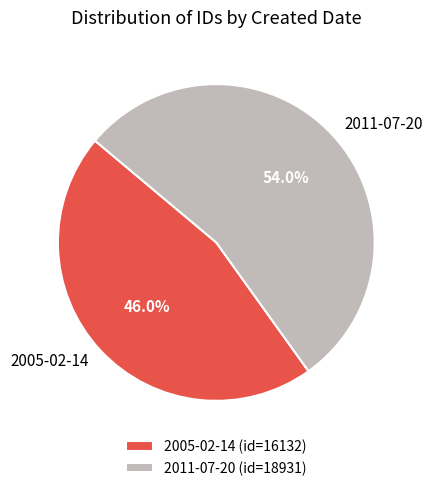

To the nearest percent, what percentage of the pie is 2011-07-20?

54%